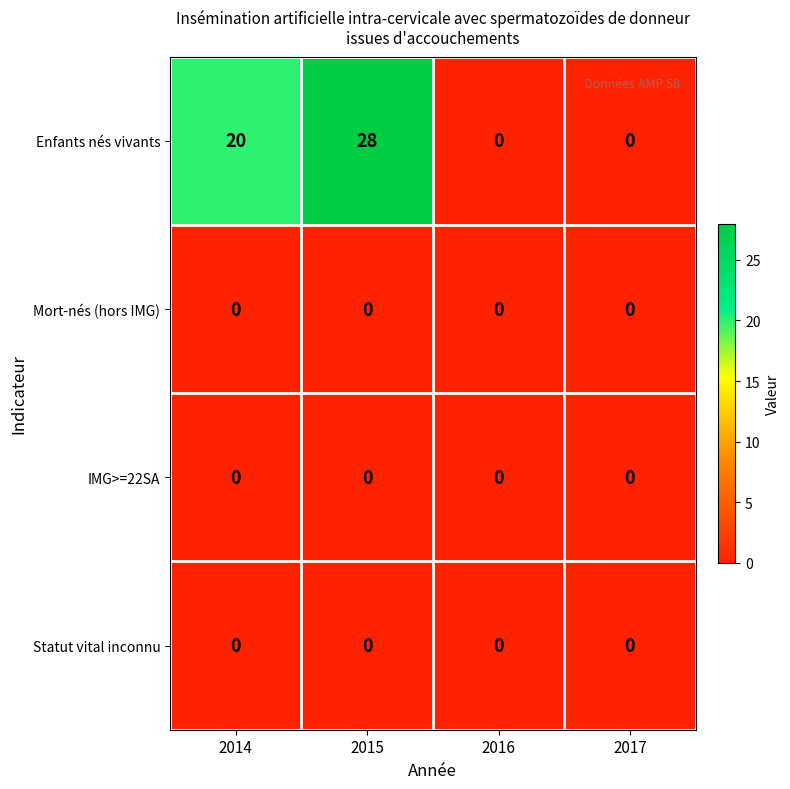

Reading right to left, what are all the values shown in this chart?

Enfants nés vivants: 2017=0	2016=0	2015=28	2014=20
Mort-nés (hors IMG): 2017=0	2016=0	2015=0	2014=0
IMG>=22SA: 2017=0	2016=0	2015=0	2014=0
Statut vital inconnu: 2017=0	2016=0	2015=0	2014=0